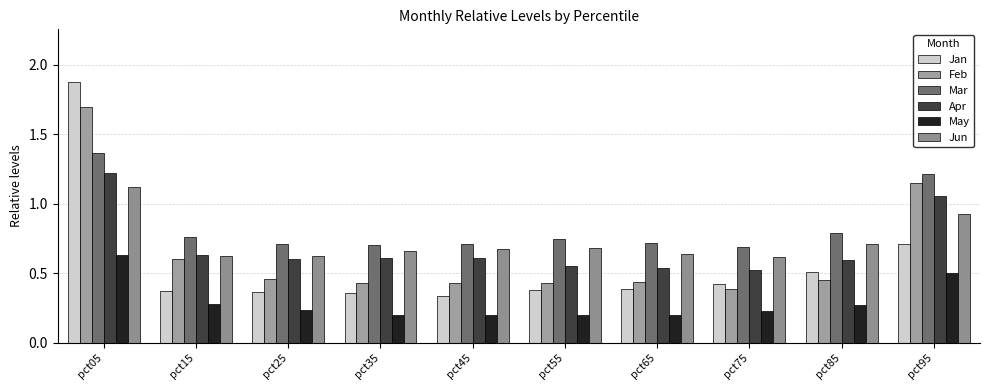

Which has a higher value, pct75 or pct45?

pct75